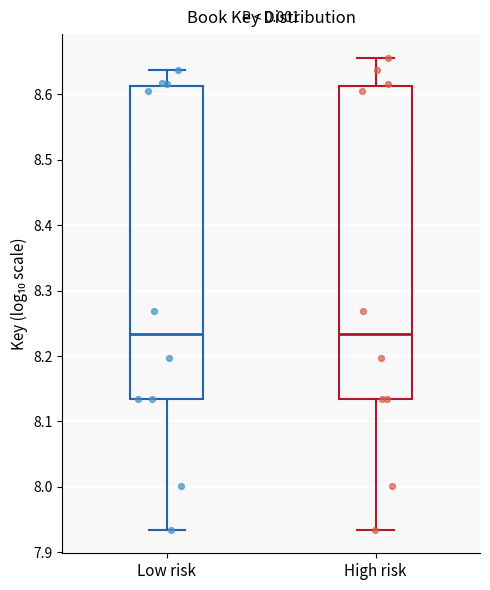

Where is the lower edge of the box for High risk on the y-axis? The values are not printed on the chart, so give them approximately, as read against the axis.

8.13